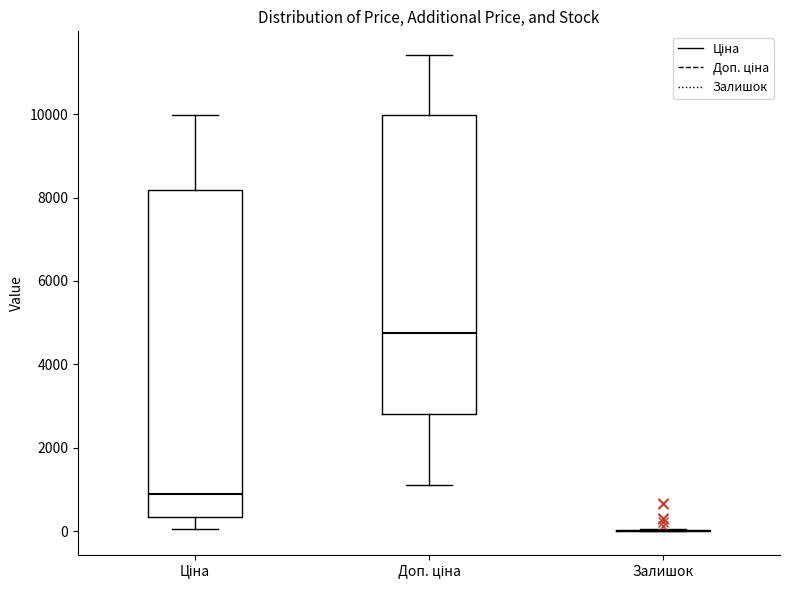

Which box is the tallest, from its lower edge to its upper edge?

Ціна